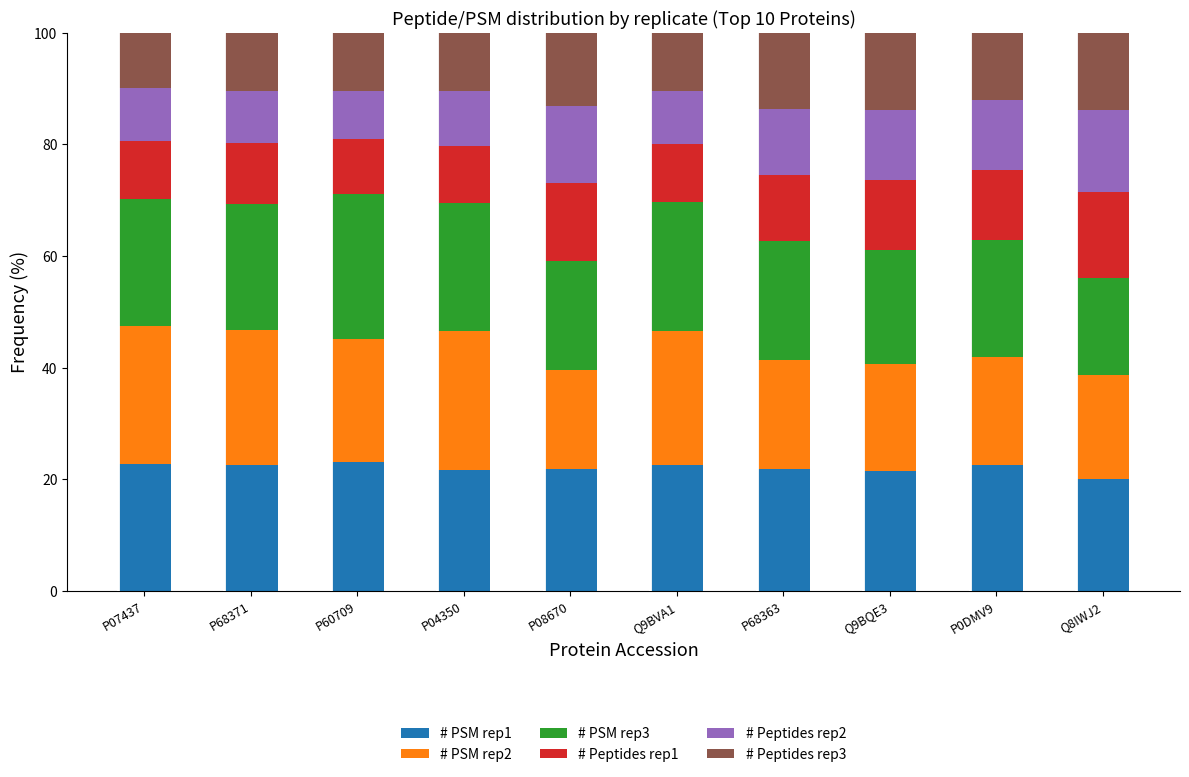

What is the lowest value of the # PSM rep1 series?

20.1